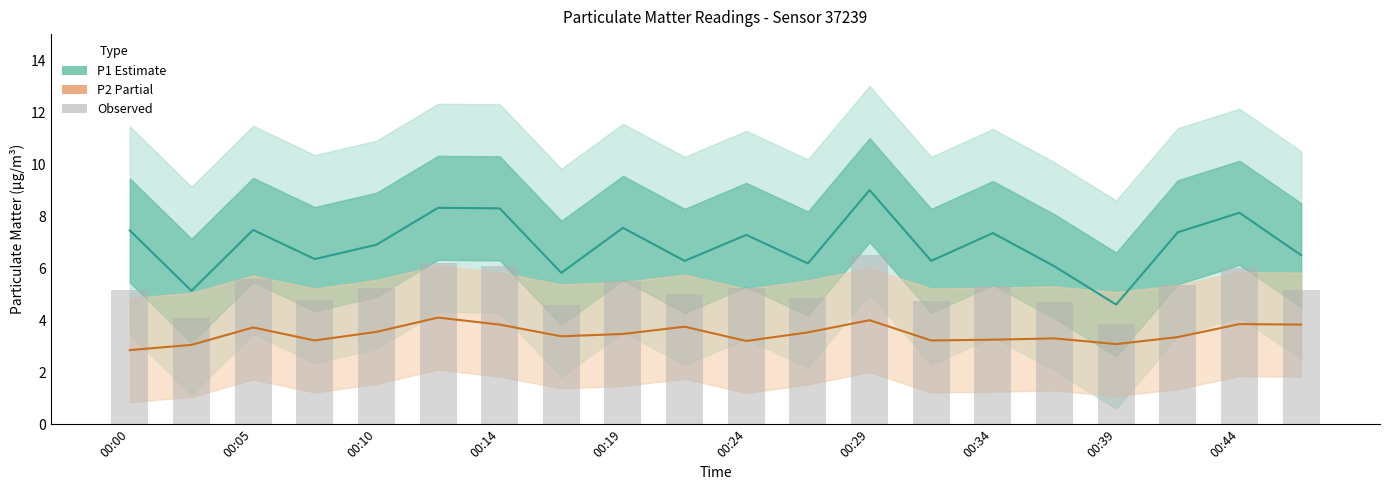

What is the spread (max minus min) of values at 15?

2.8